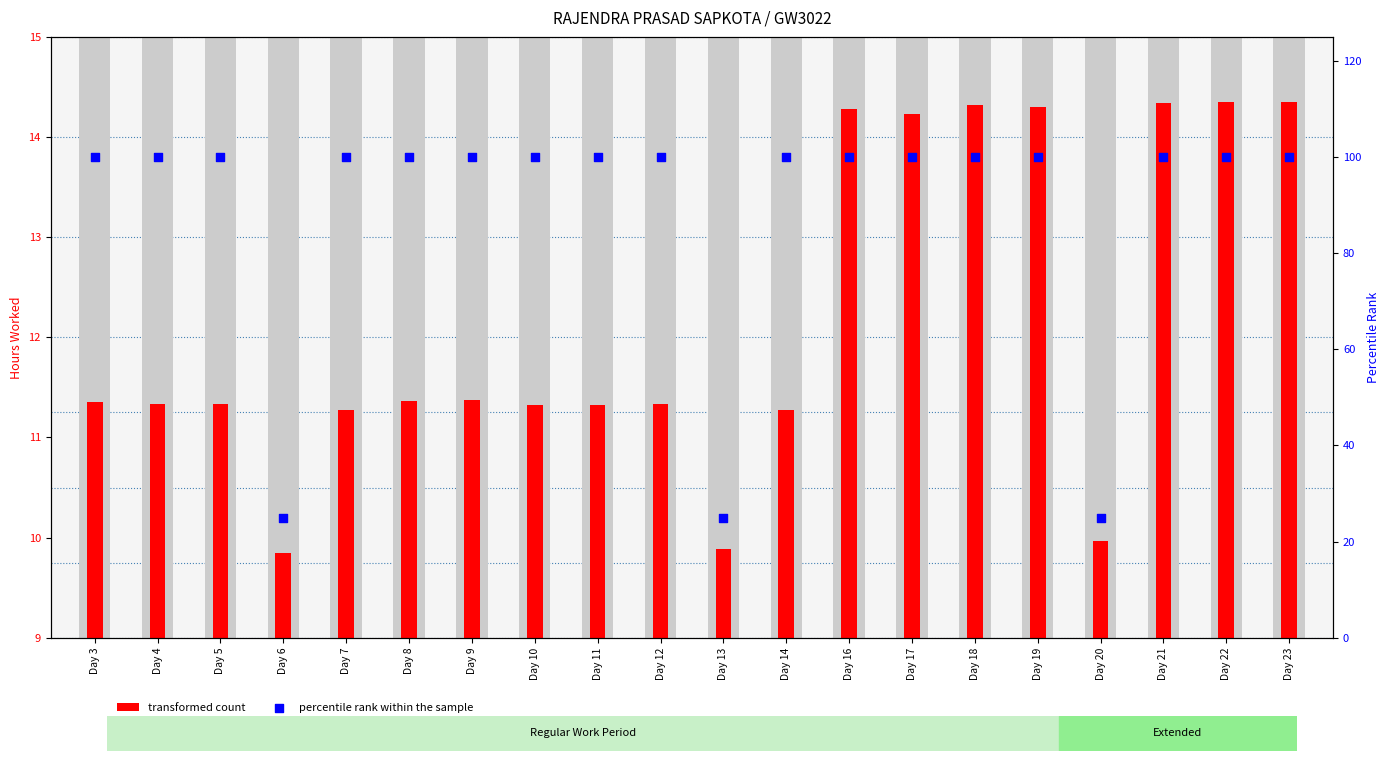

Is the value of percentile rank within the sample at Day 13 greater than the value of transformed count at Day 10?

Yes